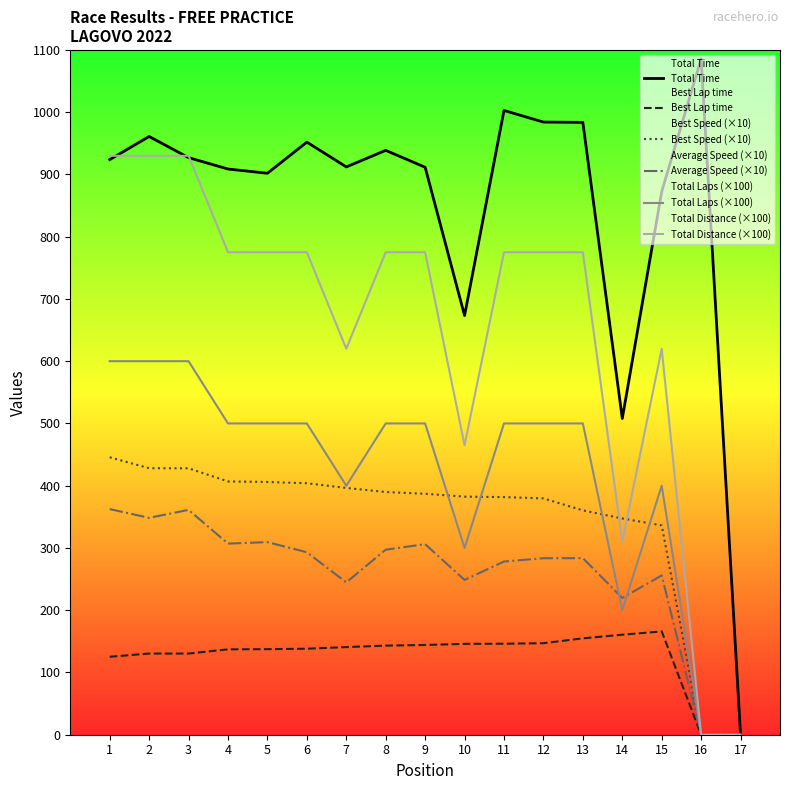

In Total Distance (×100), how many points are higher than both neighbors (excluding endpoints)?

1